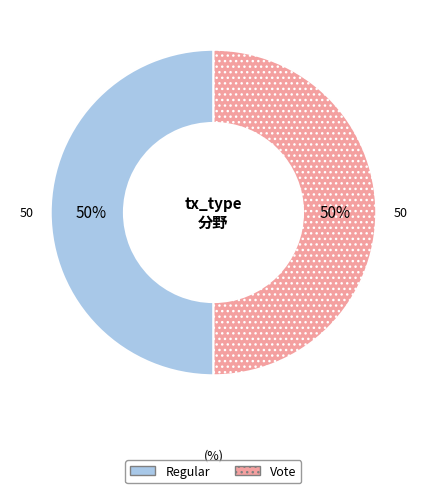

To the nearest percent, what portion does Regular represent?

50%